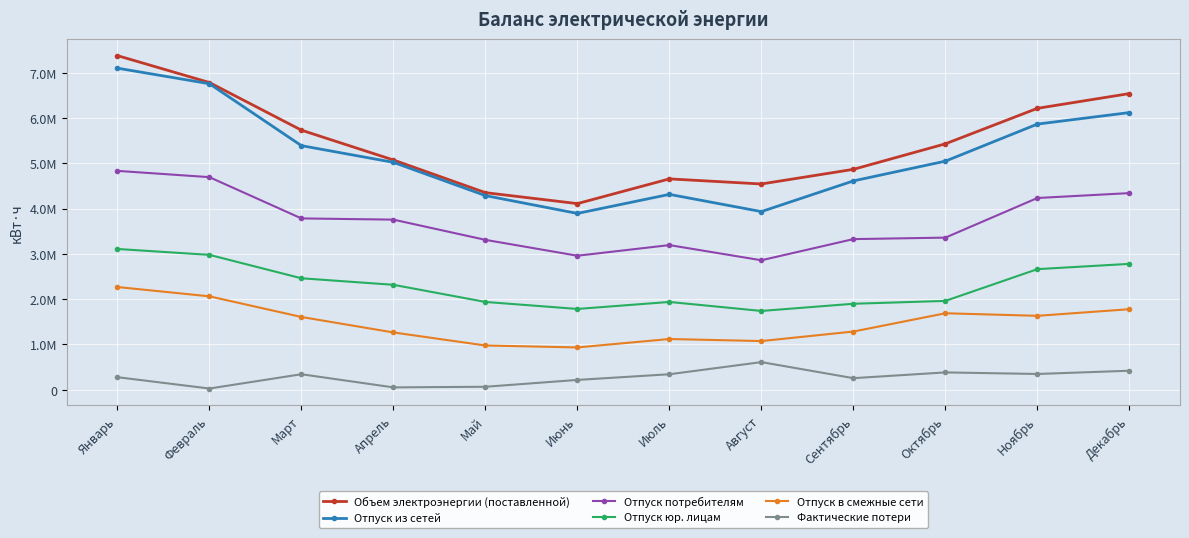

Is the value of Фактические потери at Июнь greater than the value of Отпуск в смежные сети at Август?

No